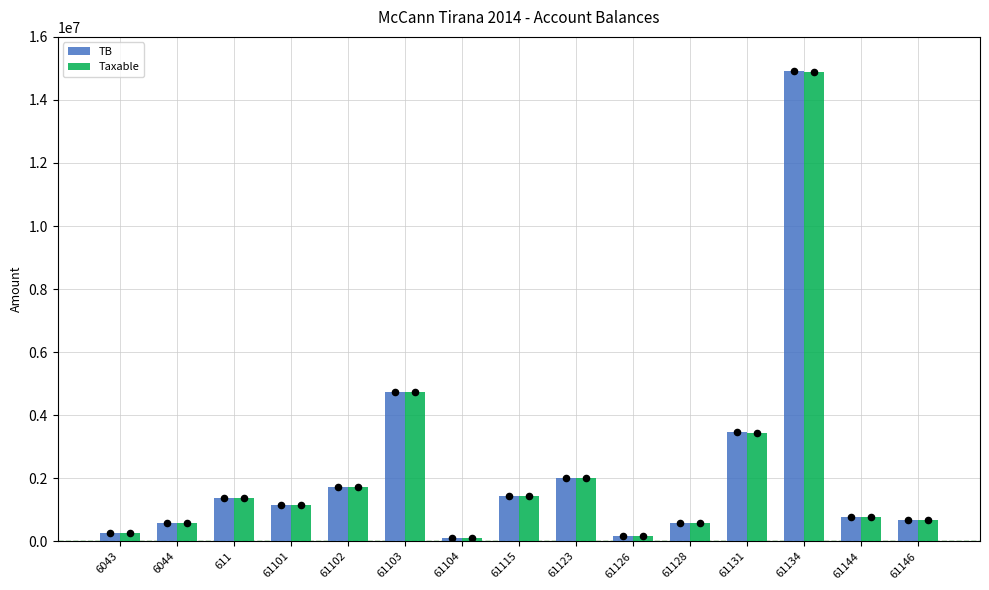

Which series contains the lowest Y value?

TB